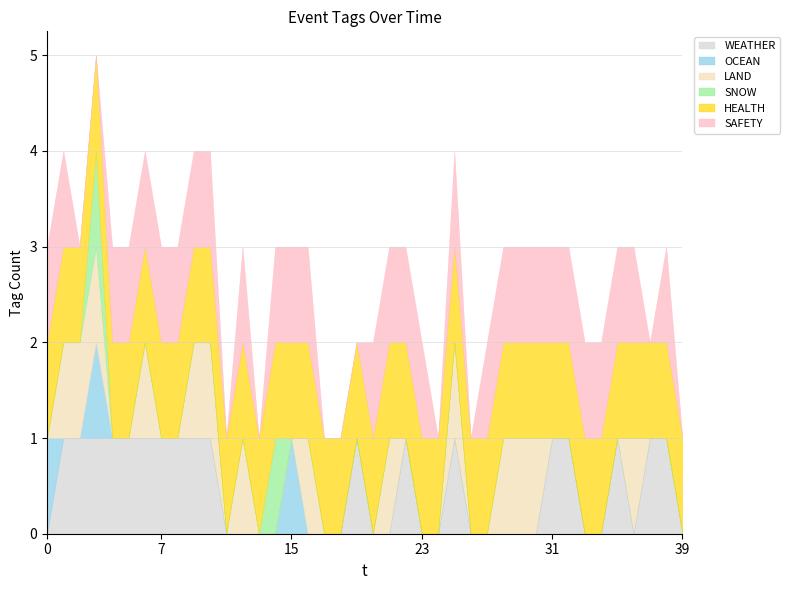

What is the total value across all series at 2023-03-25?

4